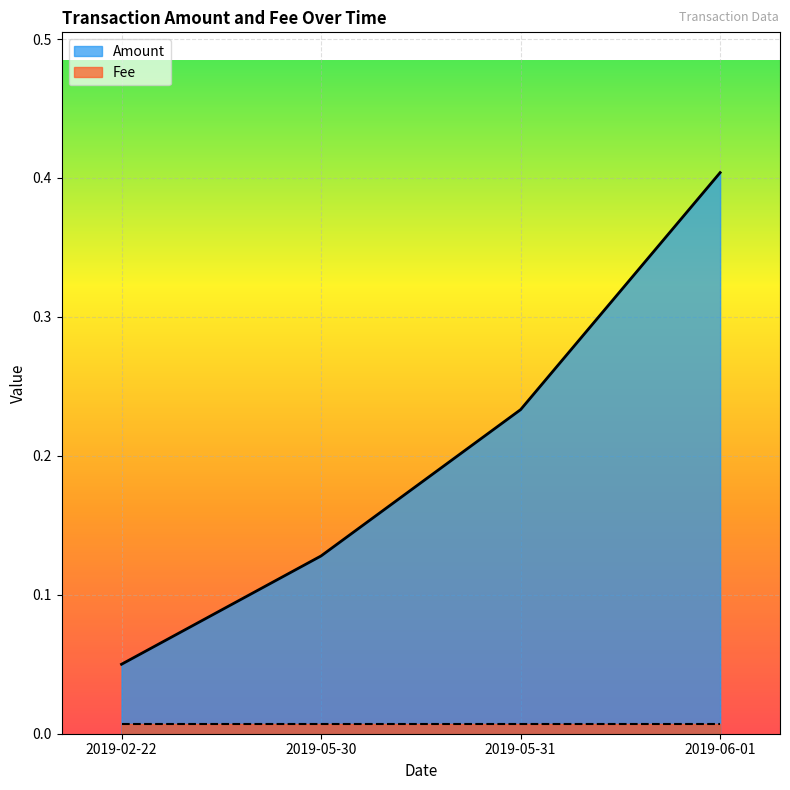

True or false: Fee and Amount cross at least once.

False